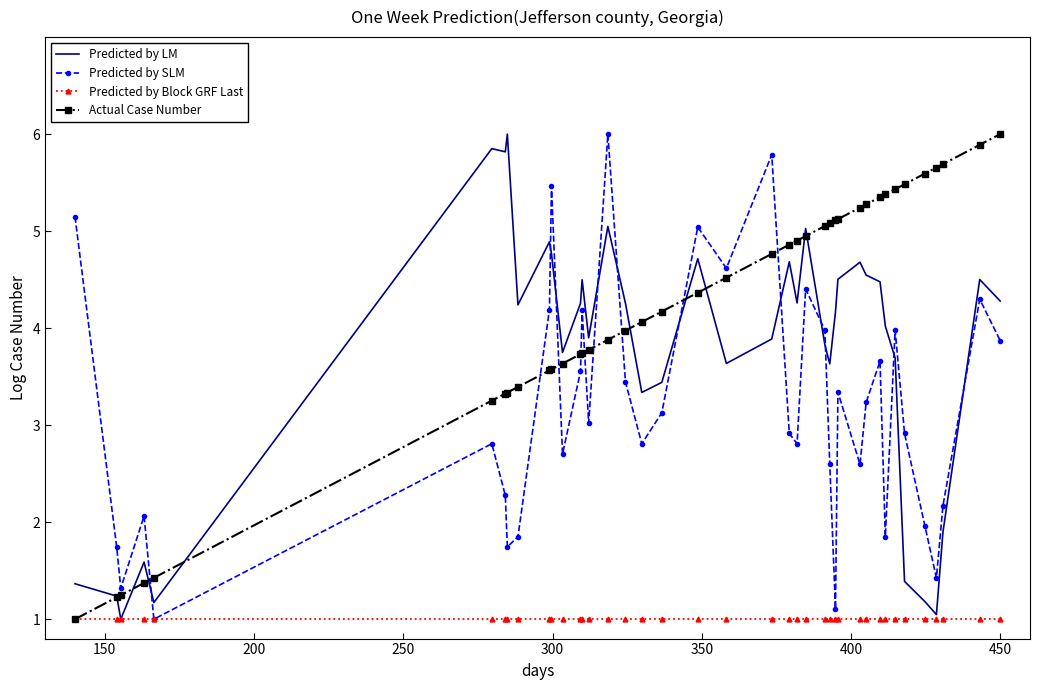

How many interior local peaks does the Predicted by SLM series have?

12